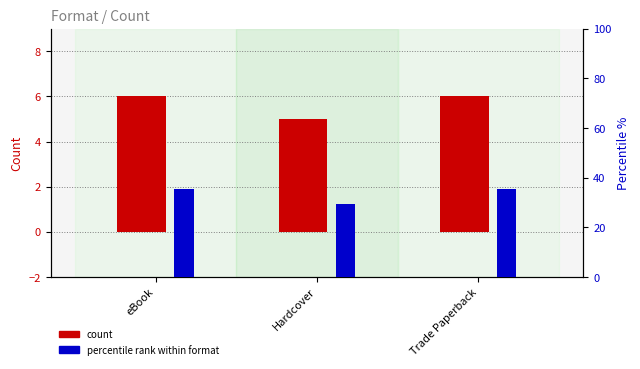

Reading left to right, list all the values displayed in this chart.

count: 6.0	5.0	6.0
percentile rank: 35.3	29.4	35.3